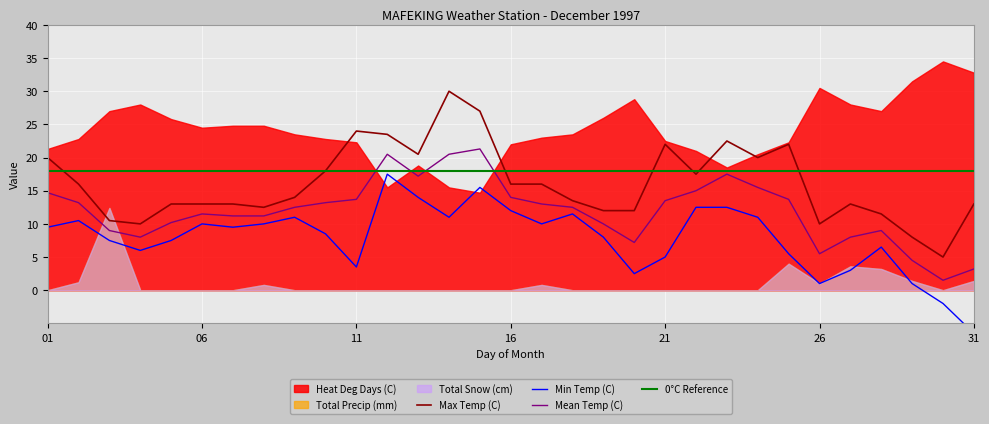

At which category does Max Temp (C) reach its first local peak?

11